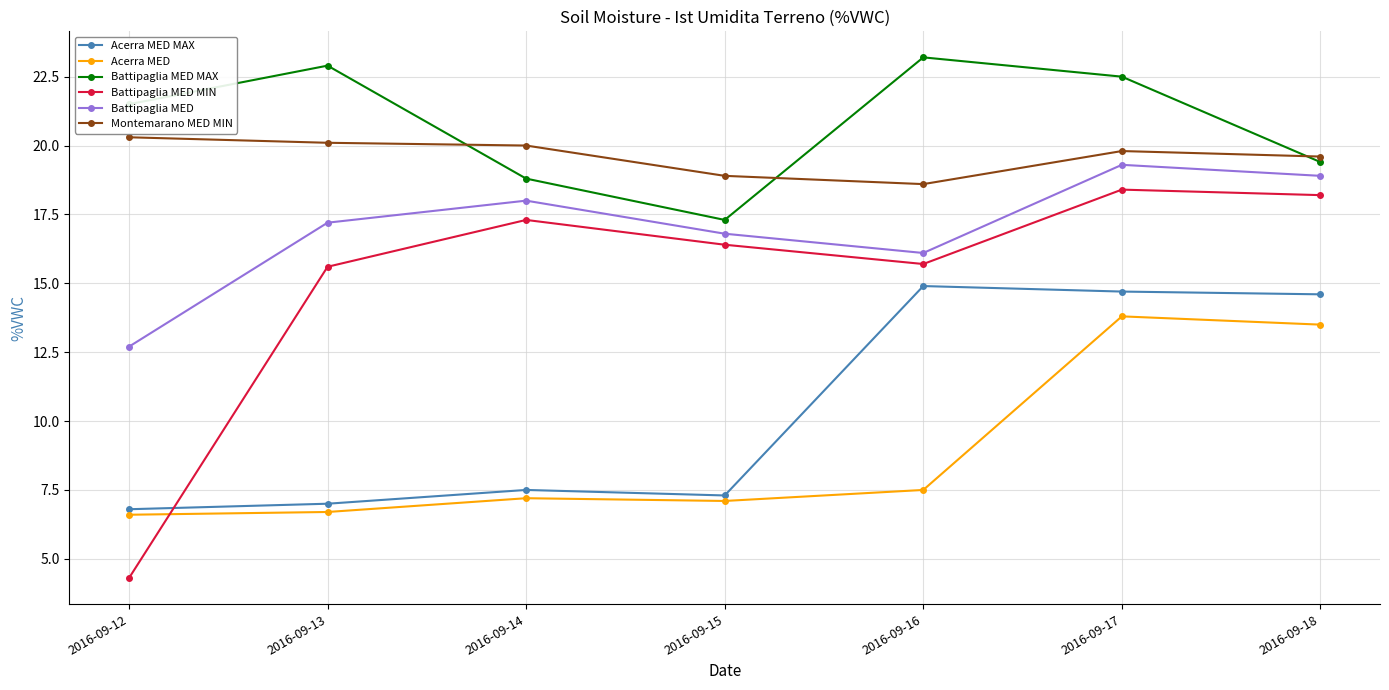

Which series has the largest range (max minus min)?

Battipaglia MED MIN